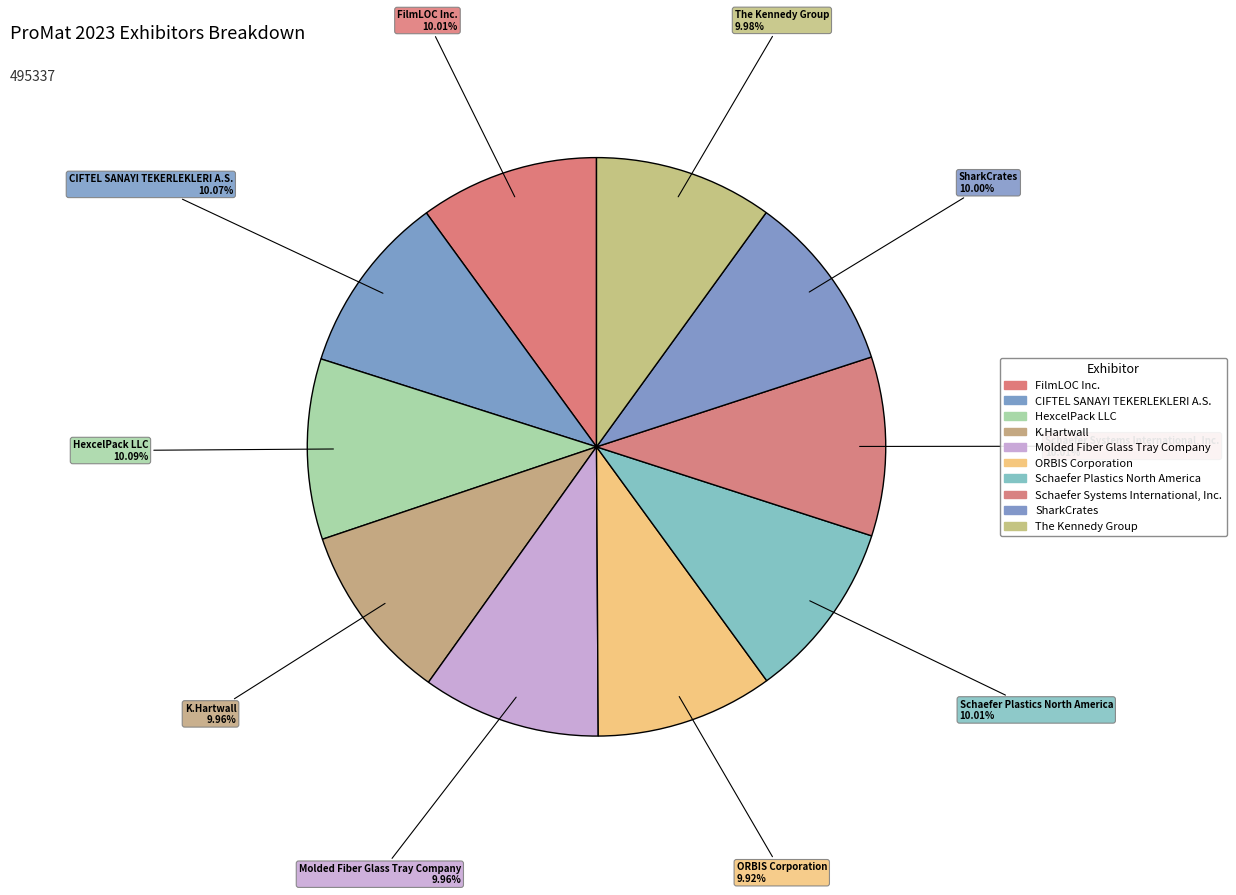

How many slices are in this pie chart?

10